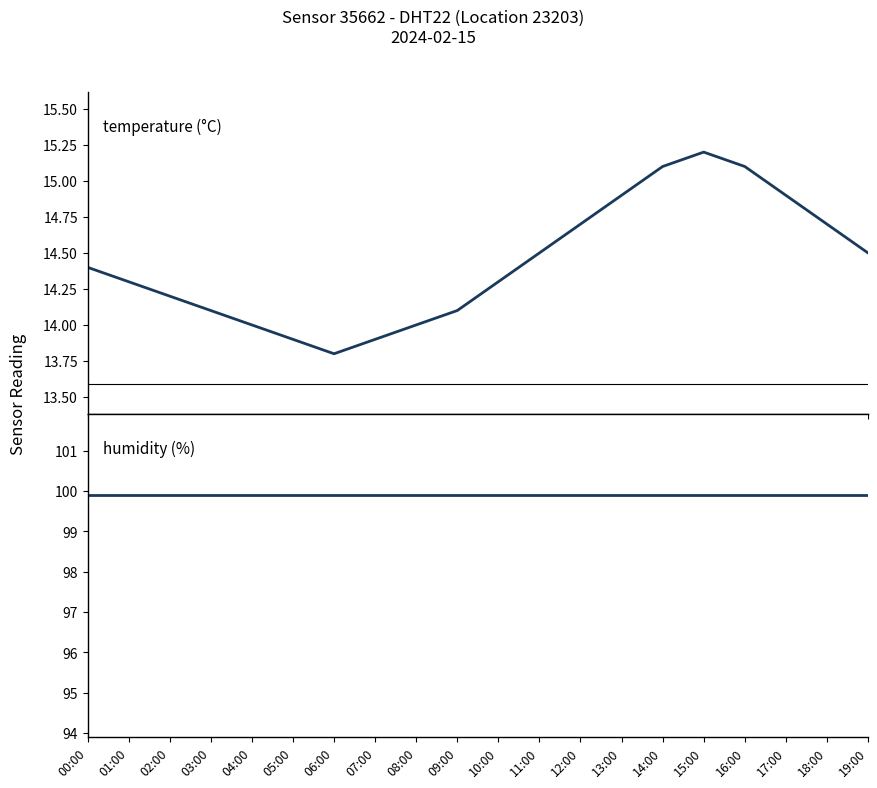

Is it true that humidity equals 99.9 at 11:00?

True